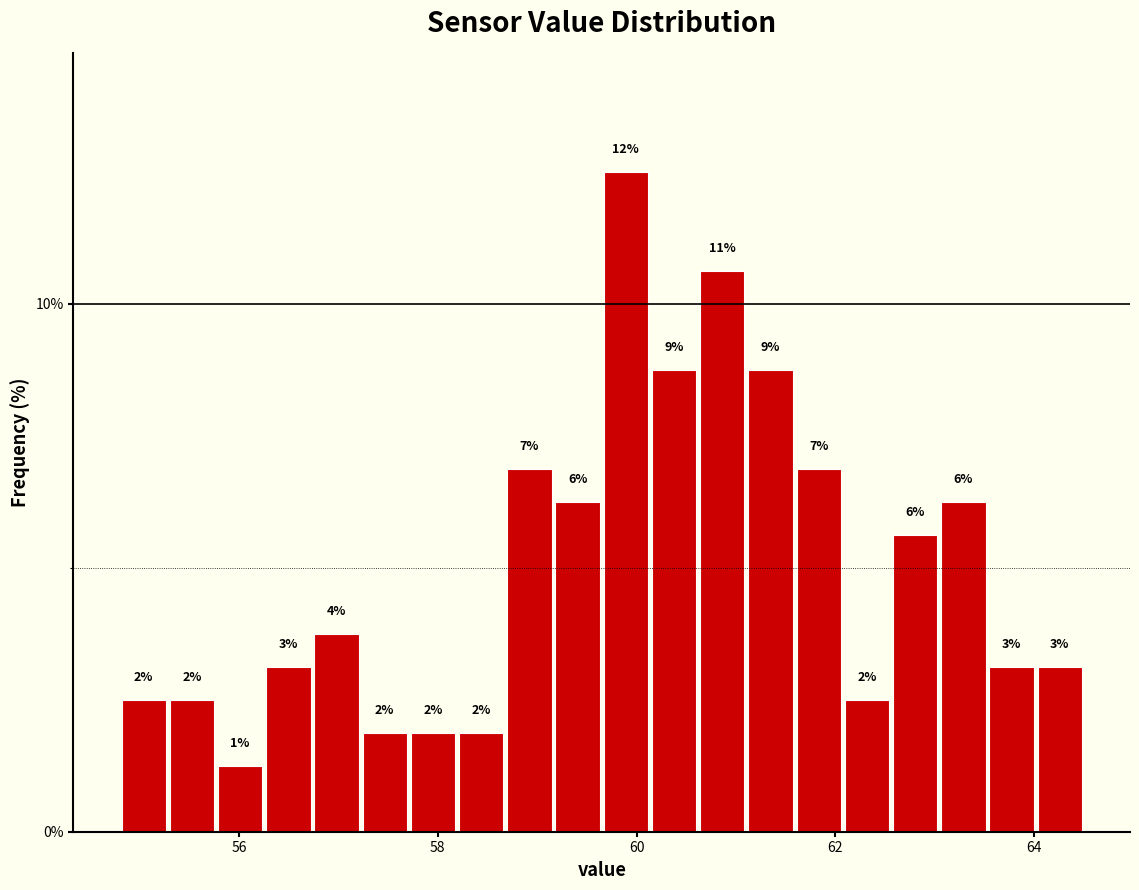

Read against the x-axis, roughly where is the centre of the tallest bar?

59.8